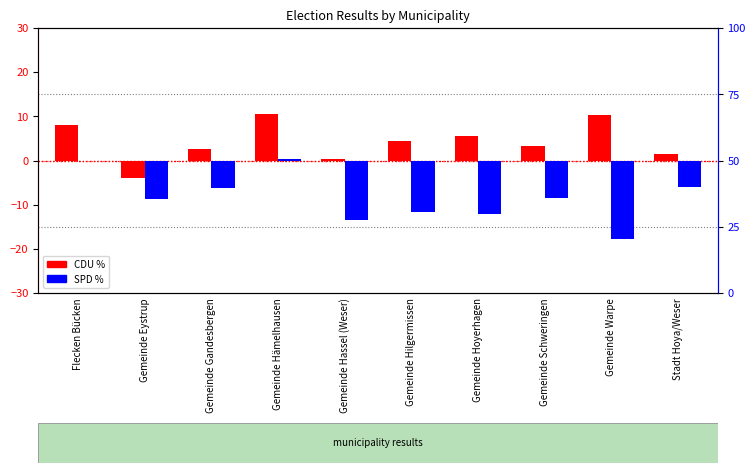

Reading left to right, transcribe all the data shown in this chart.

CDU %: Flecken Bücken=8.0	Gemeinde Eystrup=-3.9	Gemeinde Gandesbergen=2.7	Gemeinde Hämelhausen=10.5	Gemeinde Hassel (Weser)=0.4	Gemeinde Hilgermissen=4.4	Gemeinde Hoyerhagen=5.5	Gemeinde Schweringen=3.4	Gemeinde Warpe=10.4	Stadt Hoya/Weser=1.5
SPD %: Flecken Bücken=0.0	Gemeinde Eystrup=-8.7	Gemeinde Gandesbergen=-6.2	Gemeinde Hämelhausen=0.3	Gemeinde Hassel (Weser)=-13.6	Gemeinde Hilgermissen=-11.8	Gemeinde Hoyerhagen=-12.2	Gemeinde Schweringen=-8.5	Gemeinde Warpe=-17.7	Stadt Hoya/Weser=-6.0